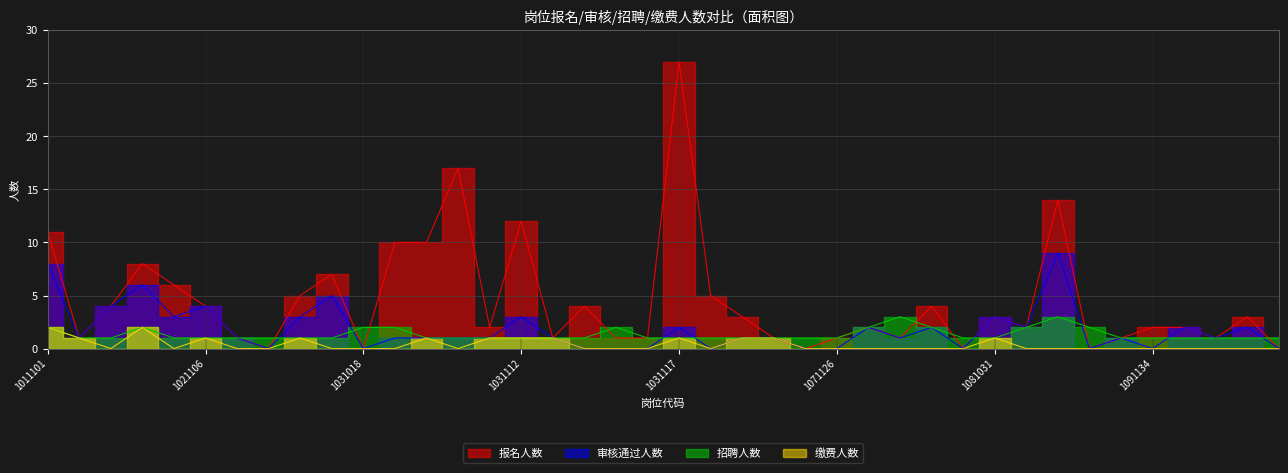

Where is 审核通过人数 nearest to the value 4?

1021103